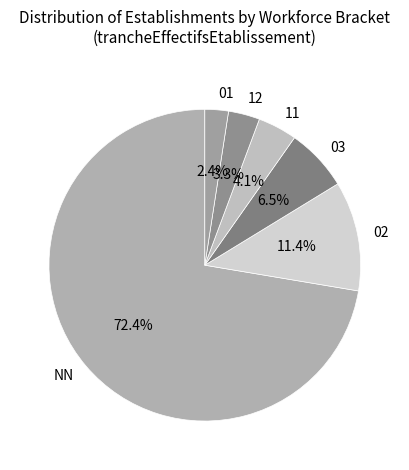

To the nearest percent, what portion does 11 represent?

4%